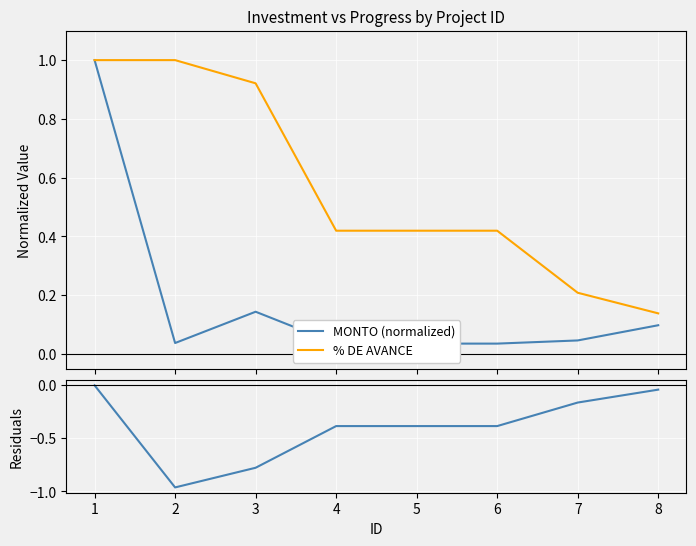

True or false: Residuals (MONTO_norm - AVANCE) has a value of -0.1 at 6.

False